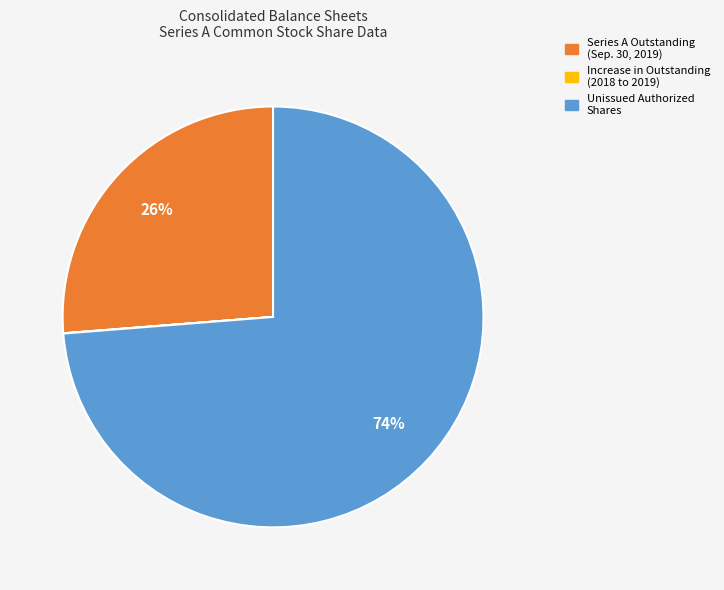

To the nearest percent, what is the difference between the largest and smallest slice percentages?

74%